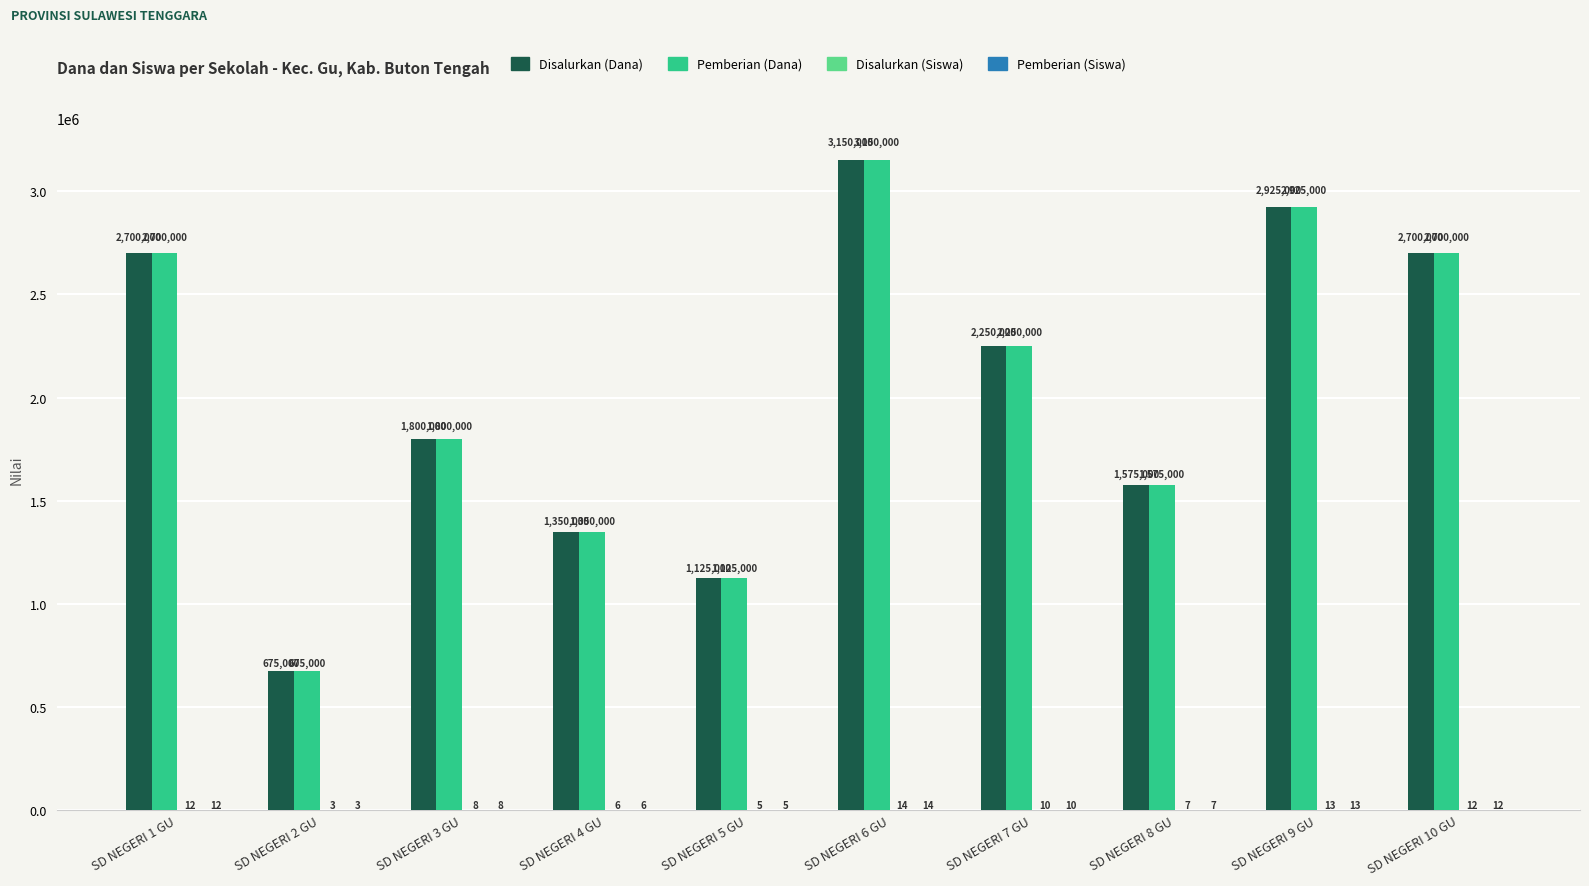

What is the sum of the Pemberian (Dana) values at SD NEGERI 2 GU and SD NEGERI 4 GU?

2025000